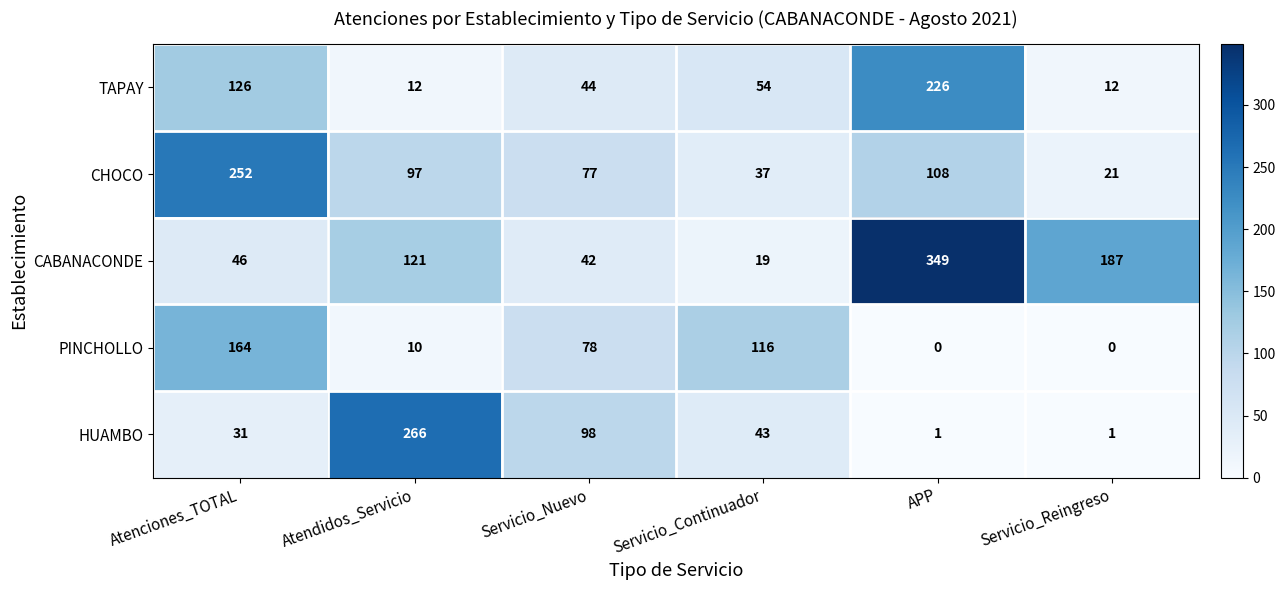

Where is PINCHOLLO nearest to the value 82?

Servicio_Nuevo